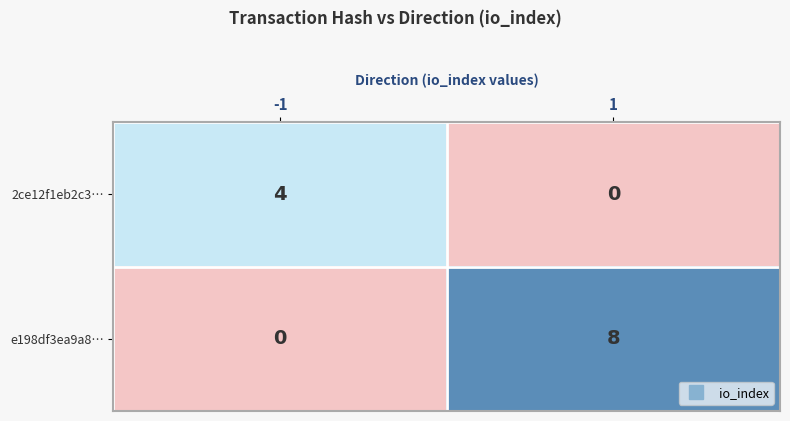

At how many categories does at least one series exceed 5?

1